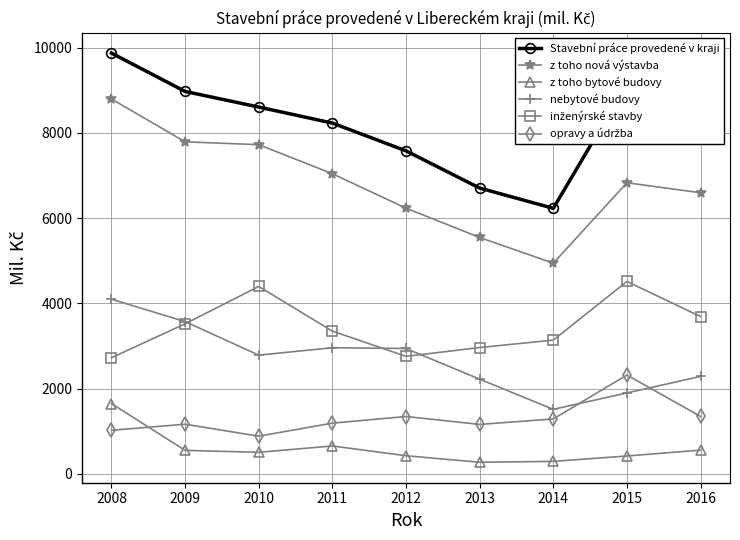

How many series are shown in this chart?

6